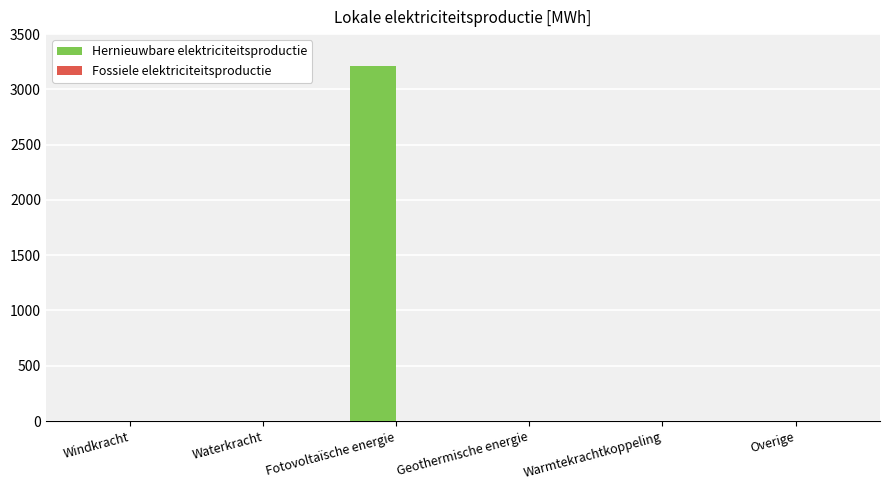

Reading left to right, extract all data points from this chart.

Windkracht=0.0	Waterkracht=0.0	Fotovoltaïsche energie=3211.4	Geothermische energie=0.0	Warmtekrachtkoppeling=0.0	Overige=0.0